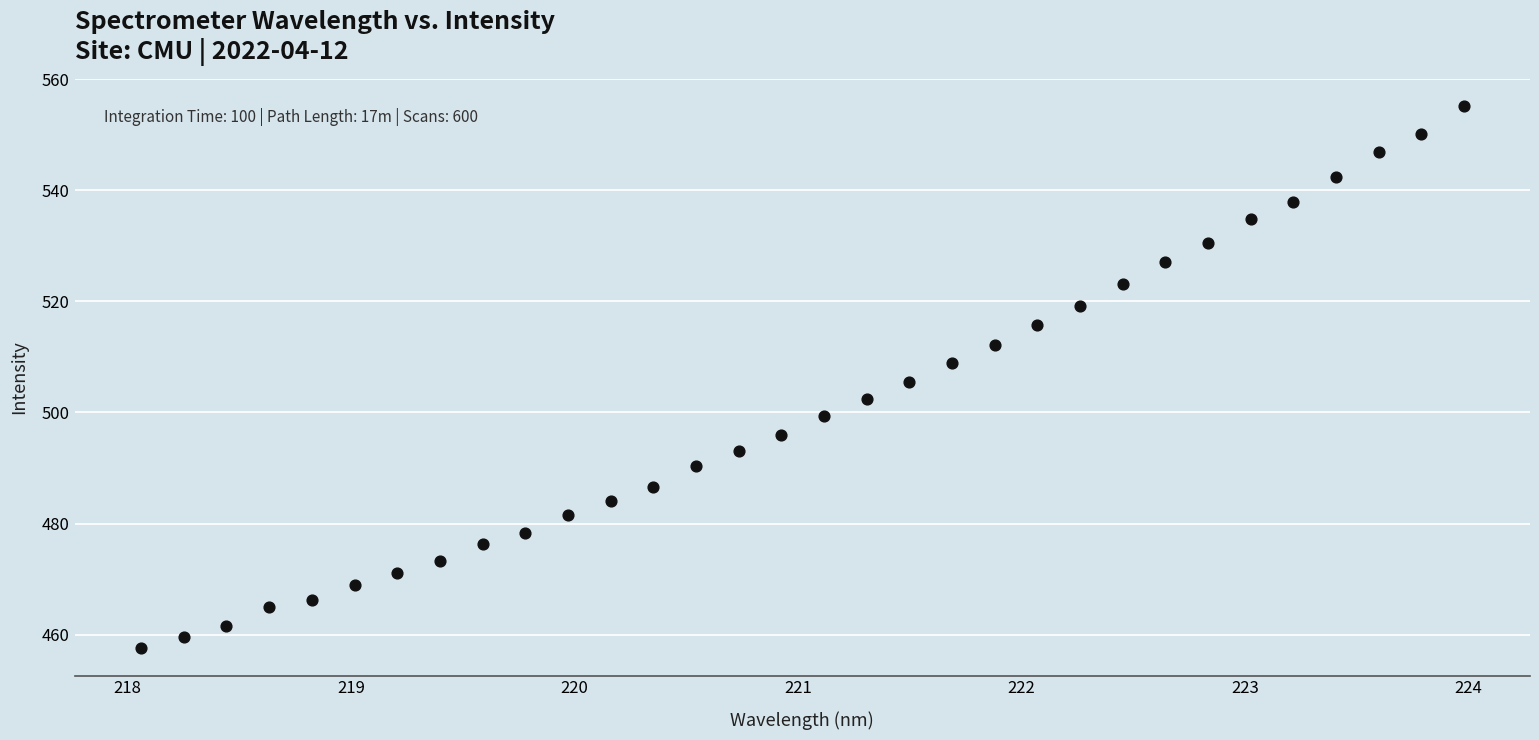

What is the range of X values (max minus min)?

5.9